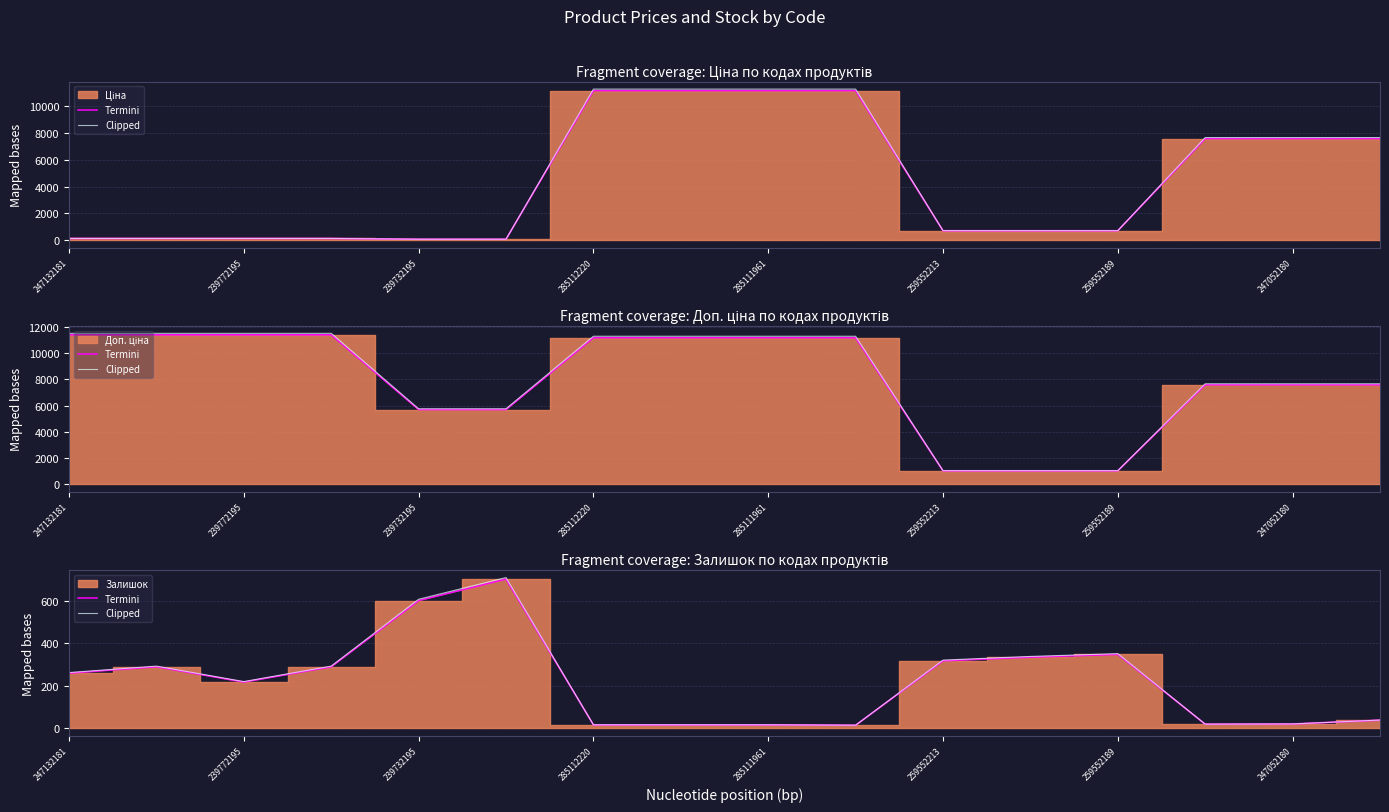

List the series in order of their peak value, lowest first.

Termini, Clipped